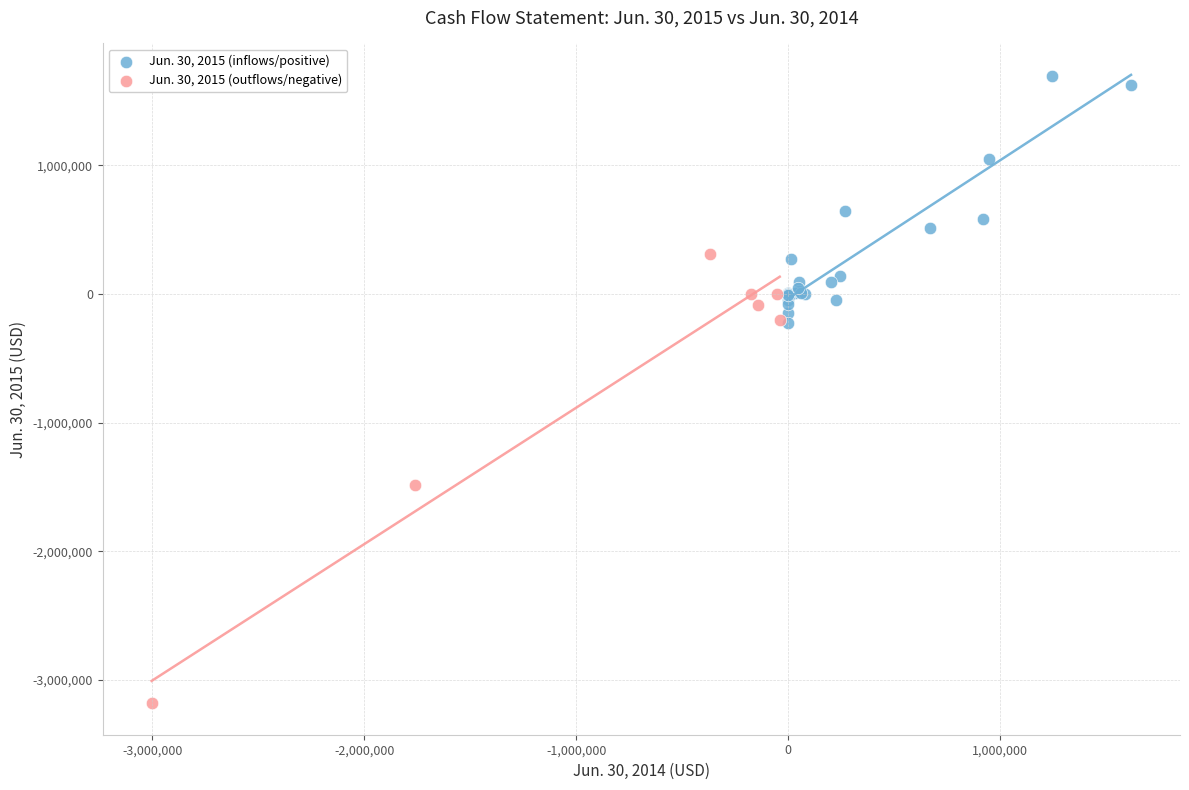

Which series contains the highest Y value?

Jun. 30, 2015 (inflows/positive)